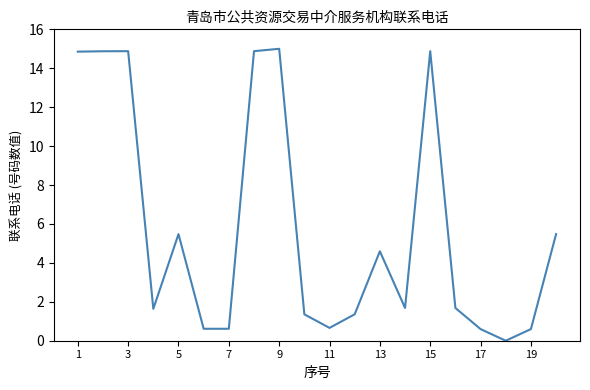

What is the maximum value shown in the chart?

15.0